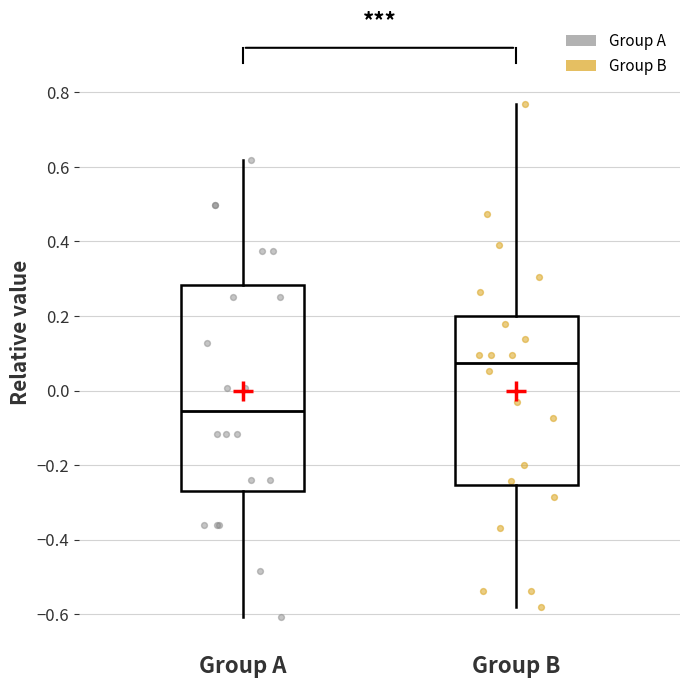

Reading left to right, read every box against the y-axis: the position of its median line, the range the box covers, and the ends of its whiskers. The values are not printed on the chart, so give them approximately, as read against the axis.

Group A: median -0.06, box -0.26 to 0.28, whiskers -0.60 to 0.62
Group B: median 0.08, box -0.26 to 0.20, whiskers -0.58 to 0.76